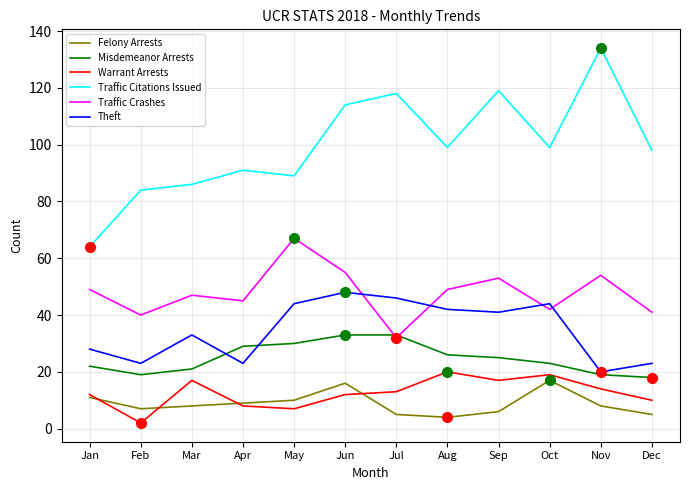

Where is Theft nearest to the value 34?

Mar